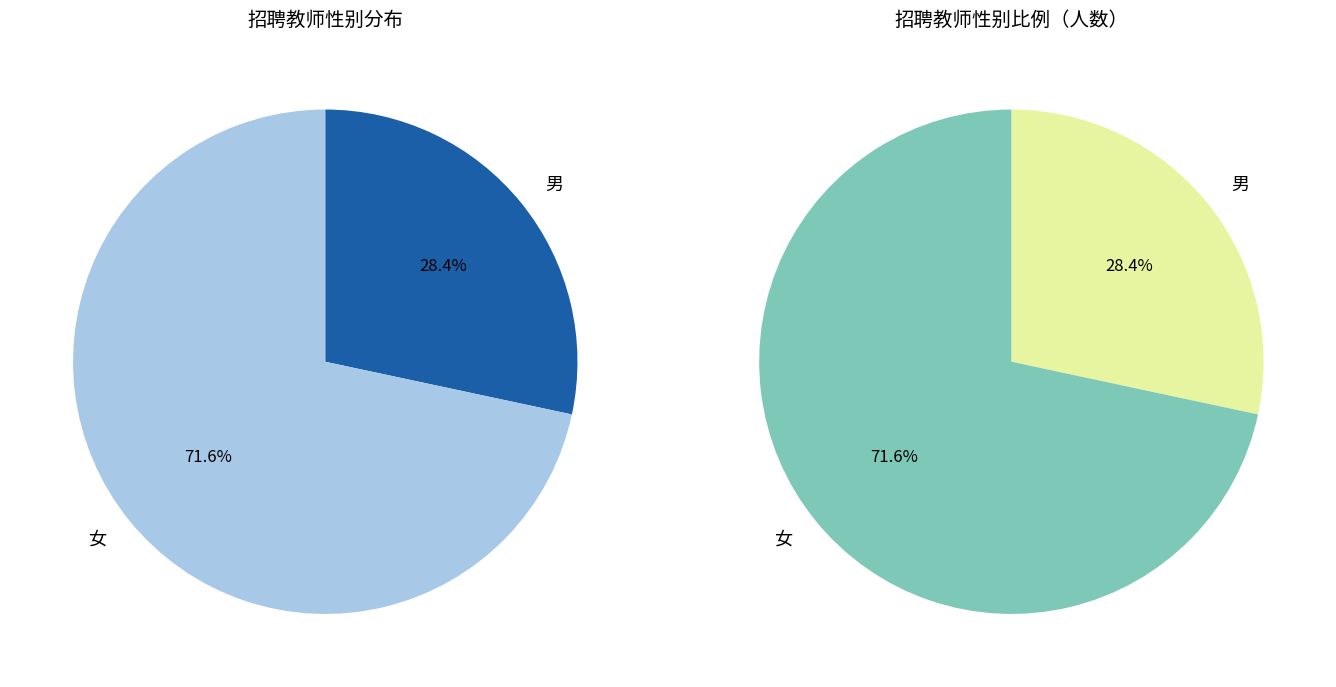

How many segments does this pie chart have?

2